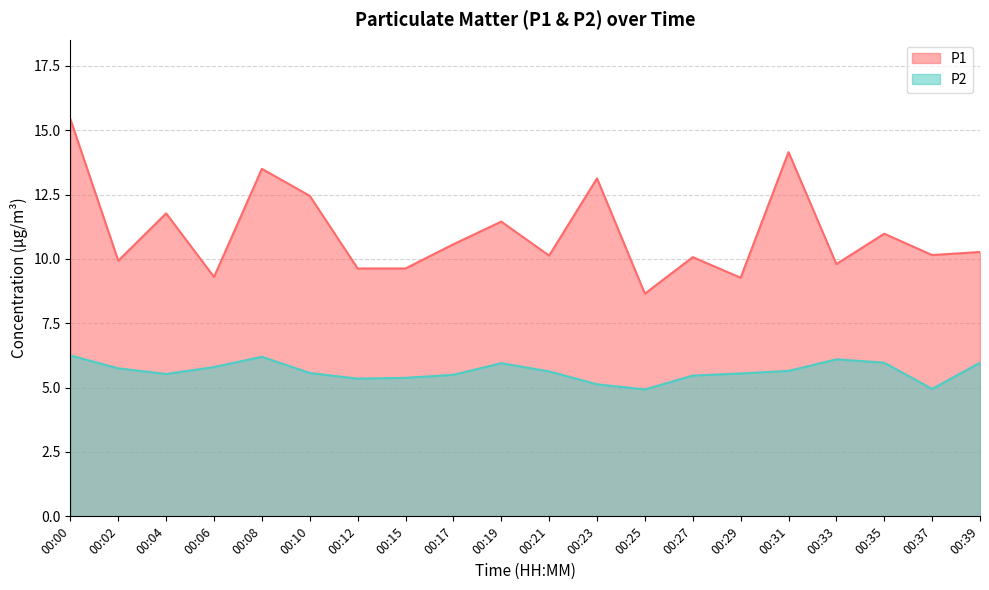

Which series has the largest total across all categories?

P1